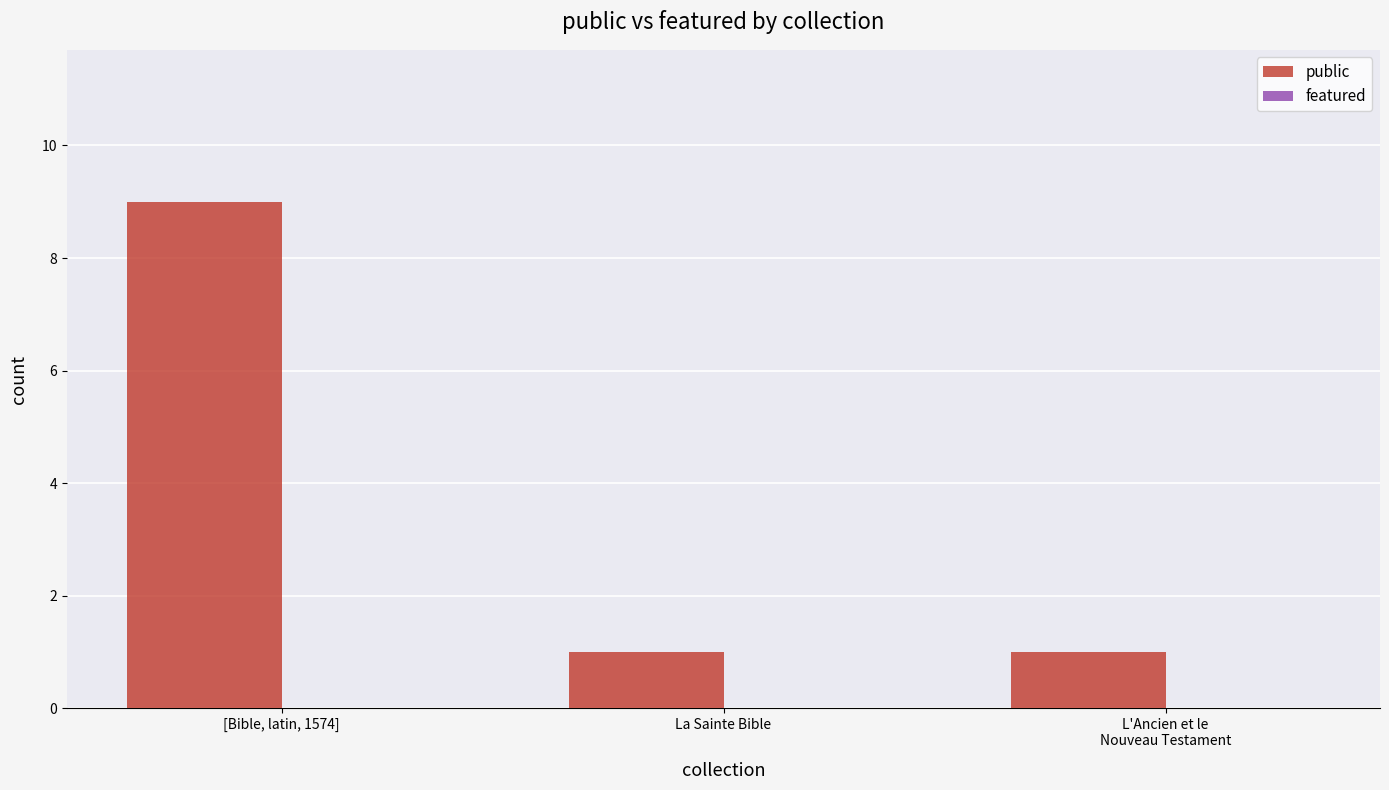

What is the average value?

4